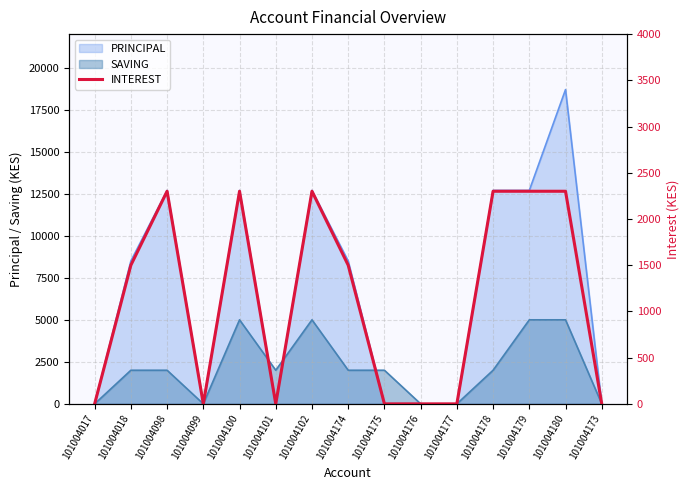

Reading right to left, what are all the values shown in this chart?

0	2300	2300	2300	0	0	0	1500	2300	0	2300	0	2300	1500	0